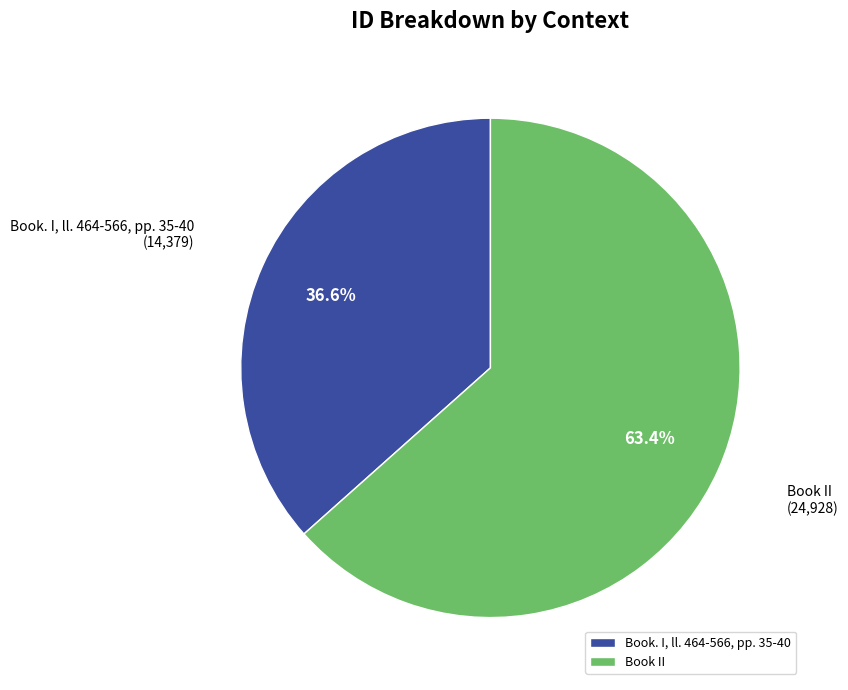

What is the ratio of the value at Book. I, ll. 464-566, pp. 35-40 to the value at Book II?

0.6